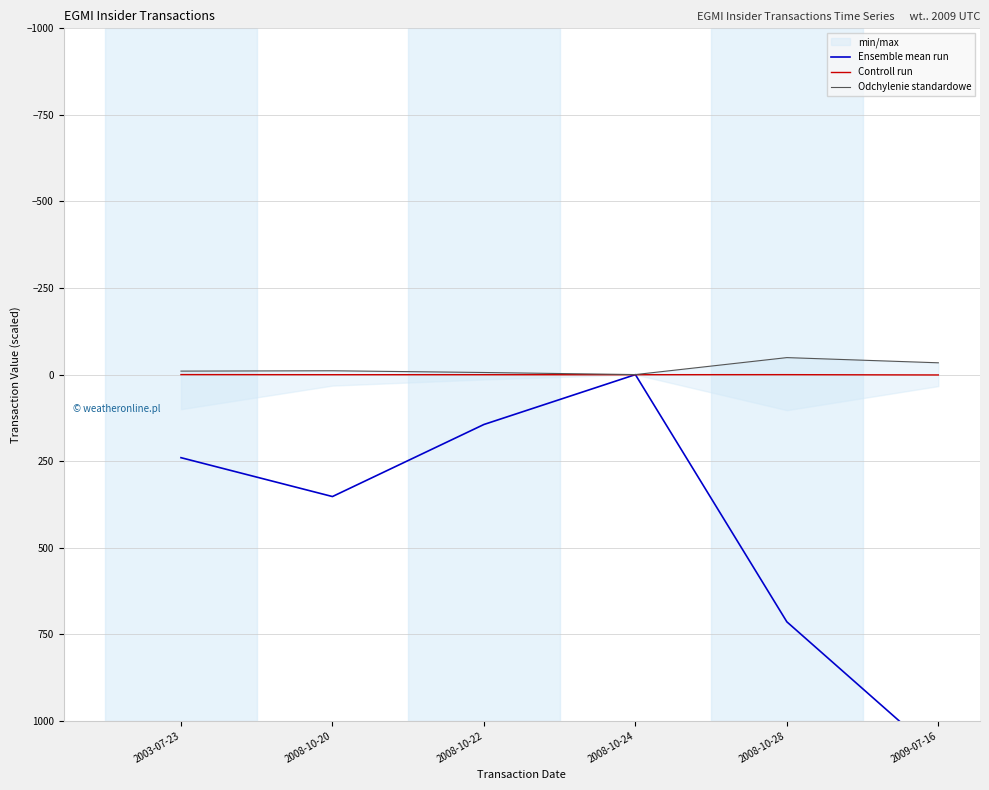

True or false: Ensemble mean run has a value of 507.2 at 2008-10-20.

False